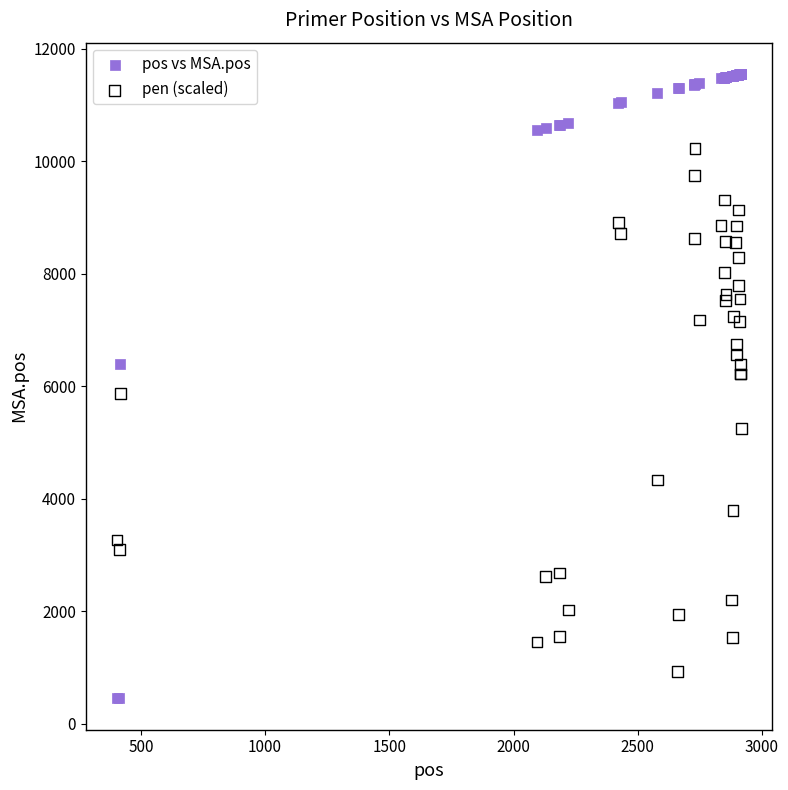

Which series has the widest spread of Y values?

pos vs MSA.pos